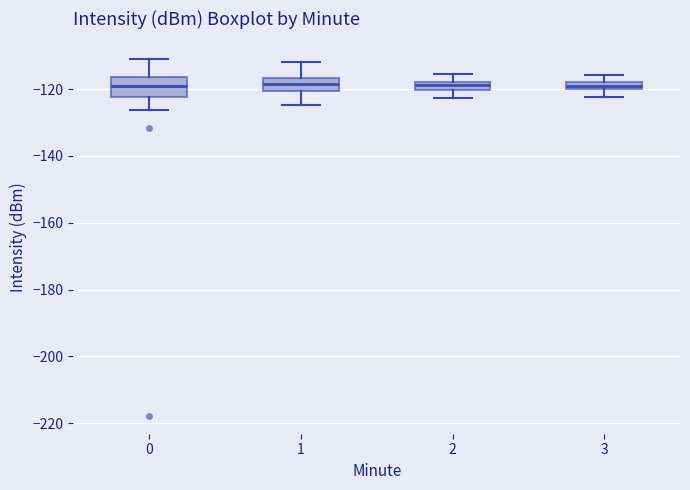

Which box is the tallest, from its lower edge to its upper edge?

0